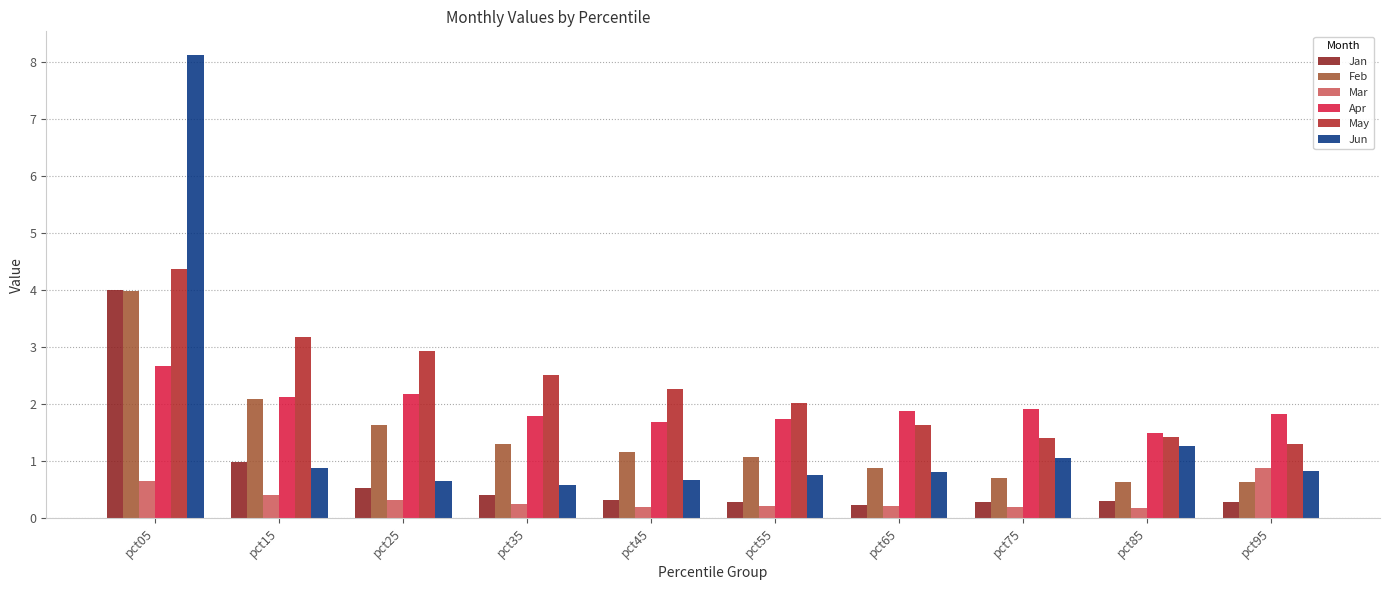

Is it true that May equals 1.4 at pct85?

True